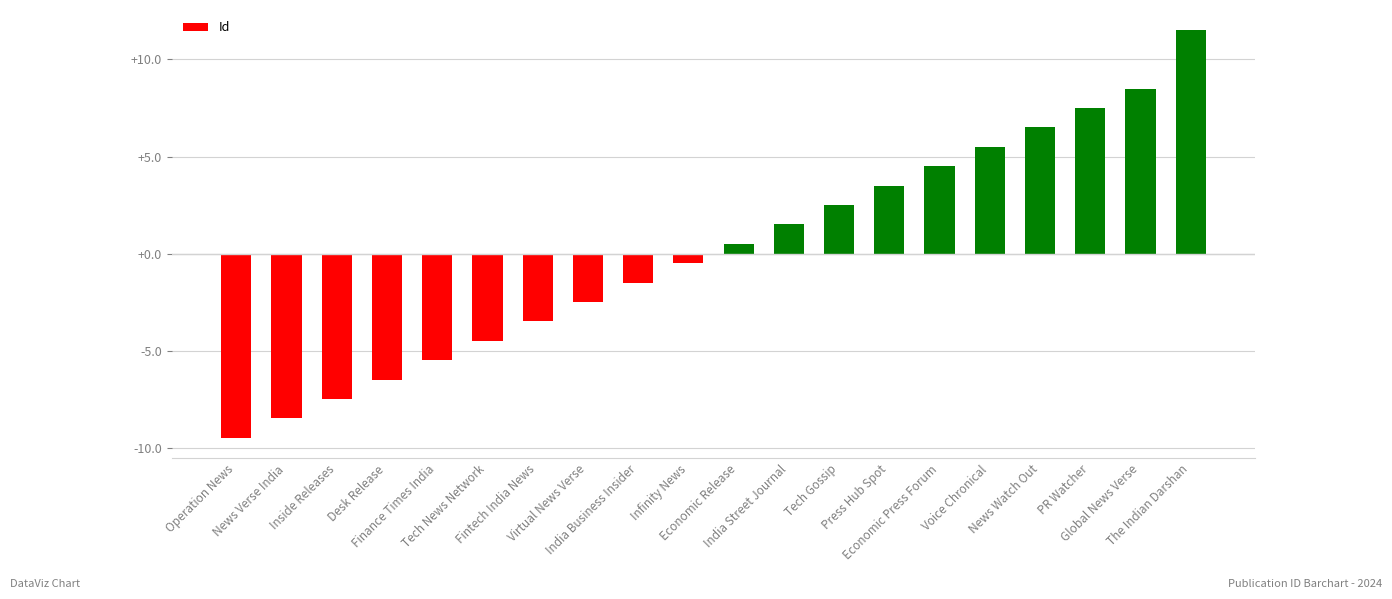

What is the difference between the values at Inside Releases and Global News Verse?

16.0